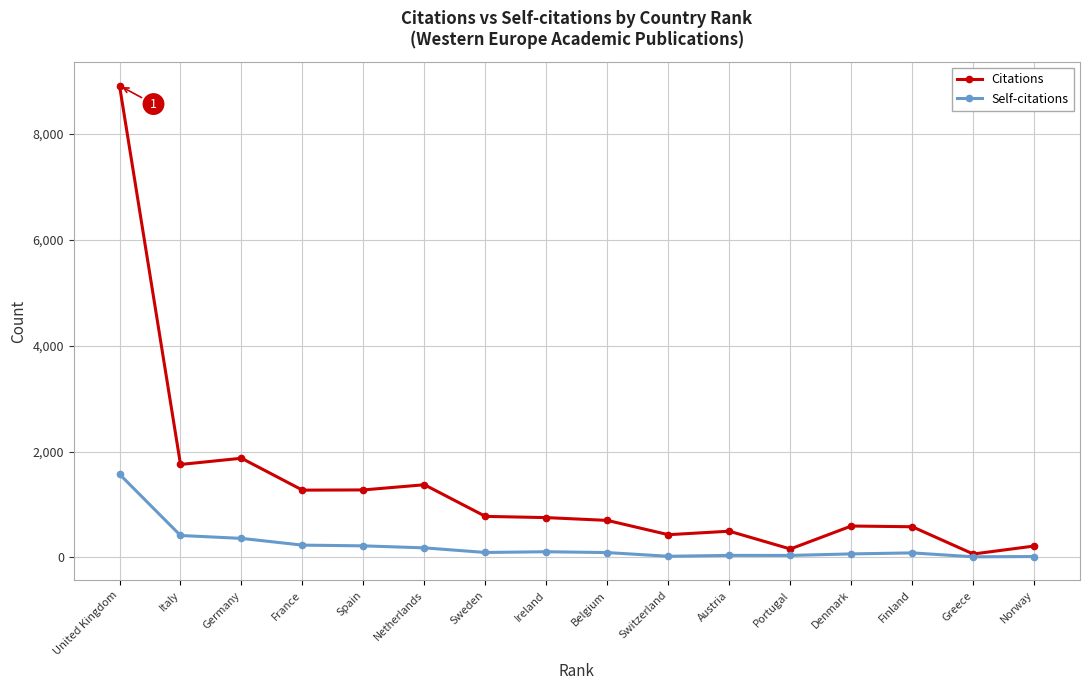

Is it true that Self-citations equals 688 at United Kingdom?

False